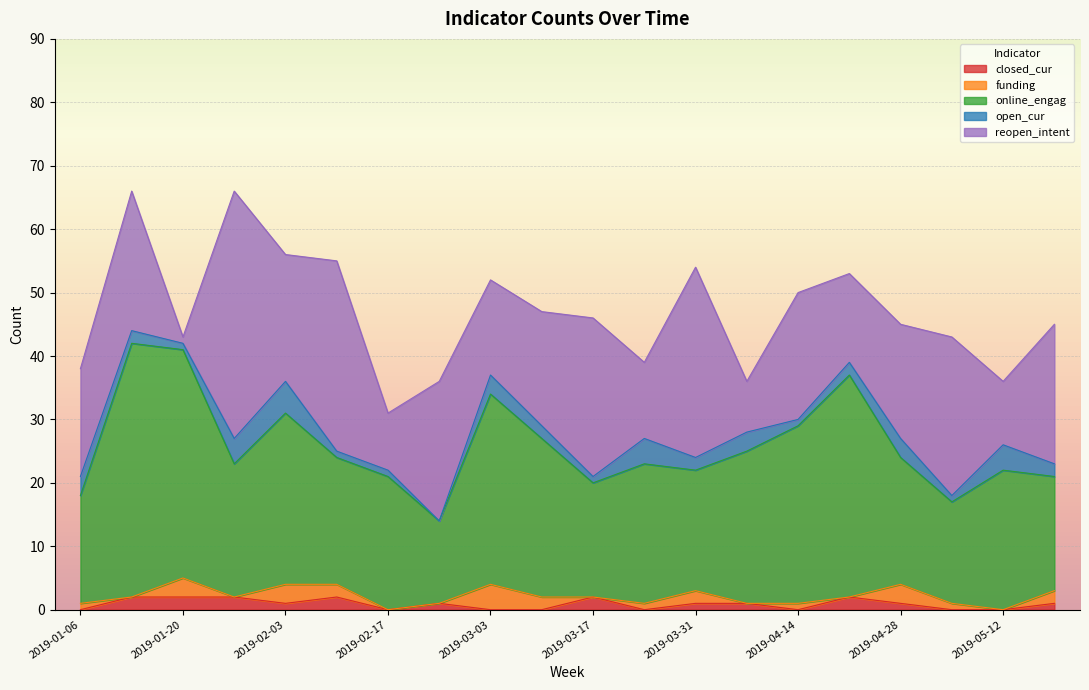

How many distinct data groups are displayed?

5